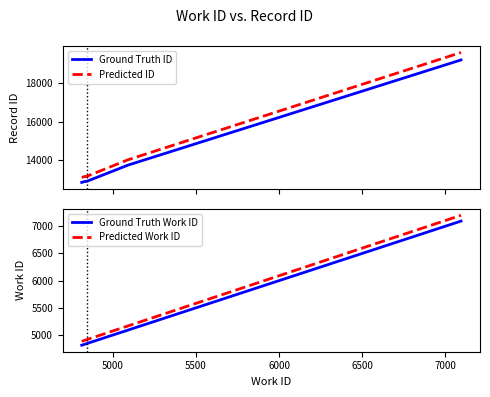

Does the chart have visible grid lines?

No